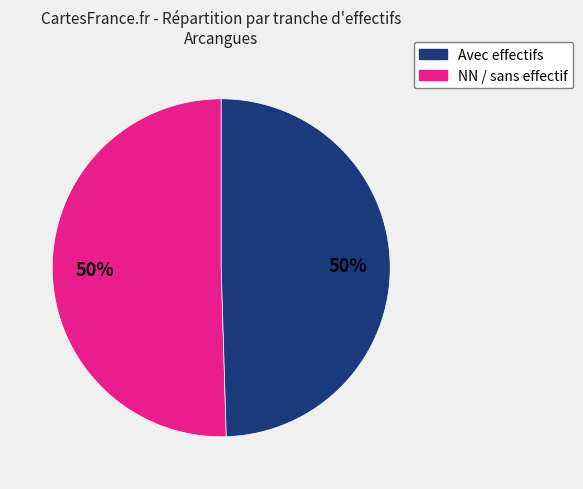

To the nearest percent, what is the average slice percentage?

50%